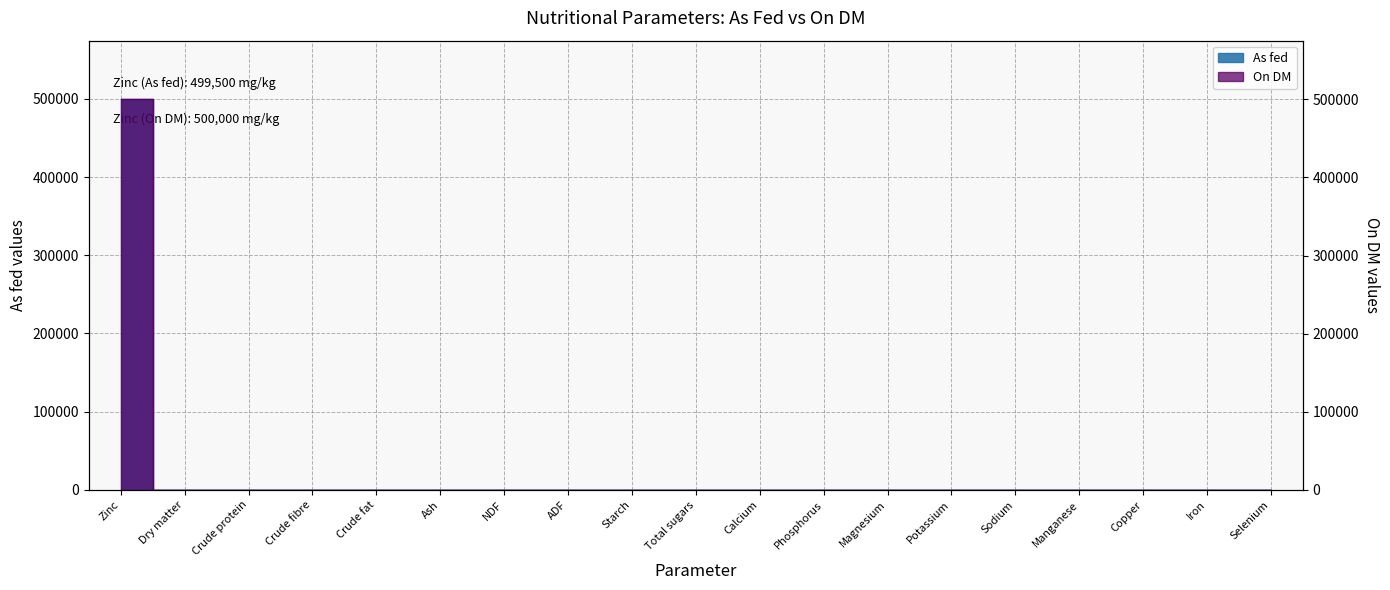

Where is On DM nearest to the value 250000?

Dry matter